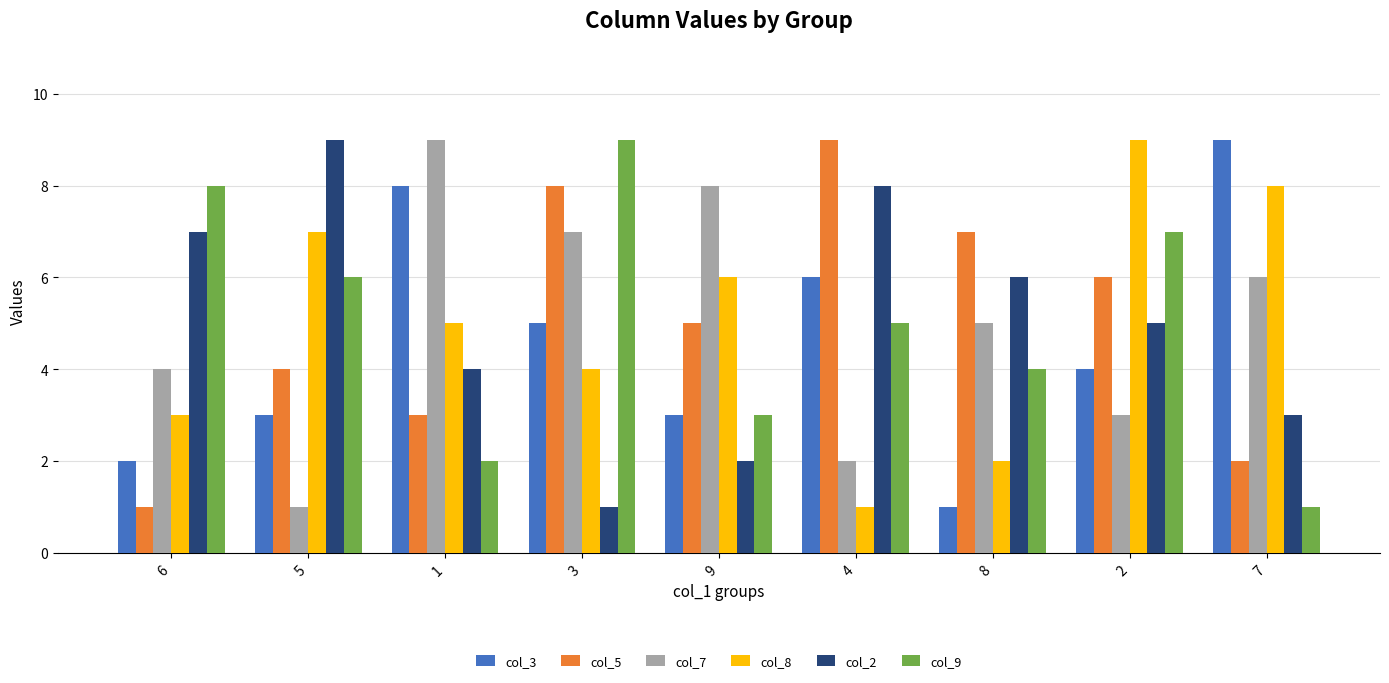

At which label is col_9 closest to 5?

4